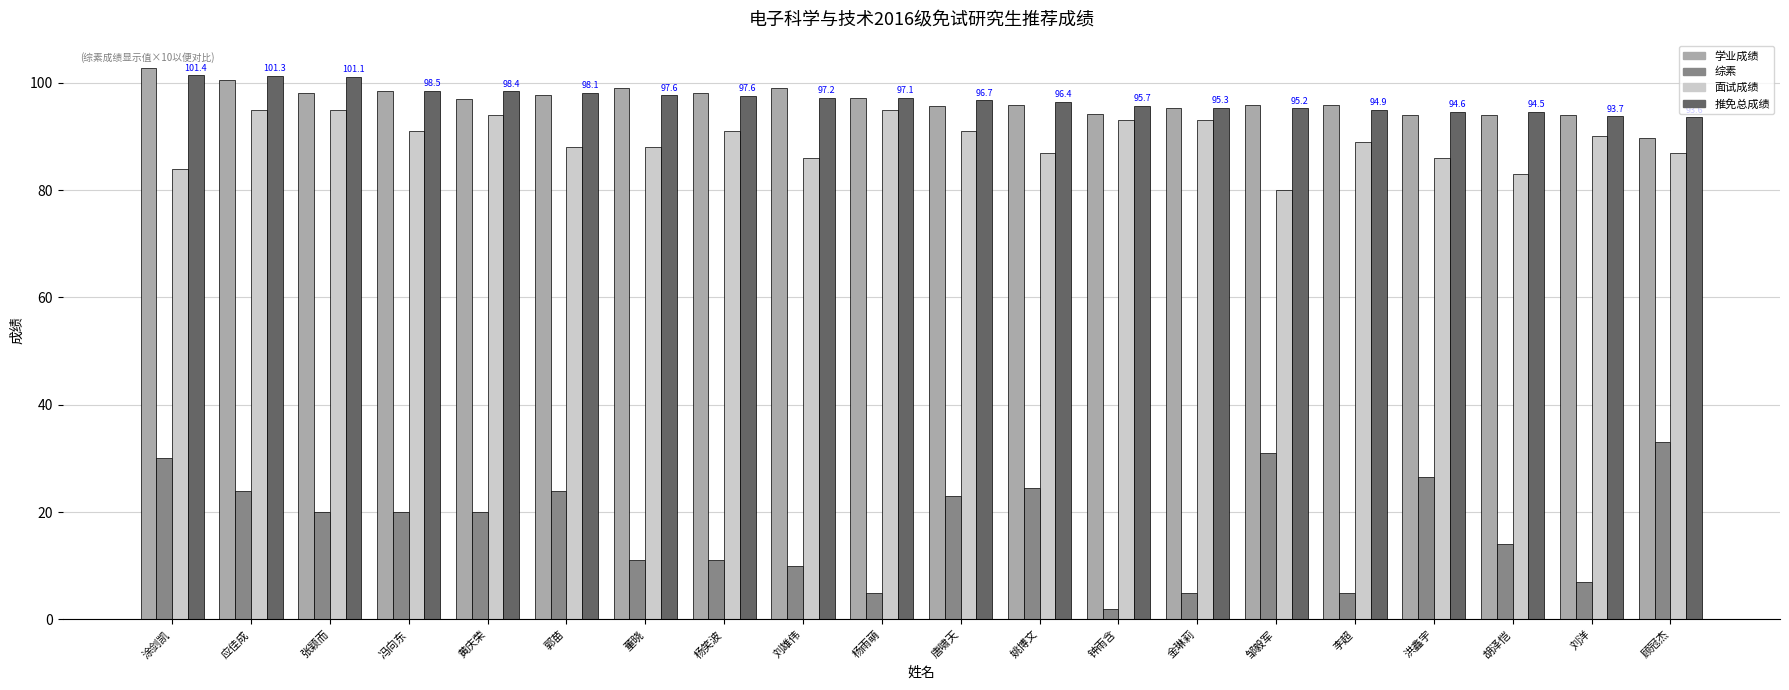

How many bars are there in each group?

4